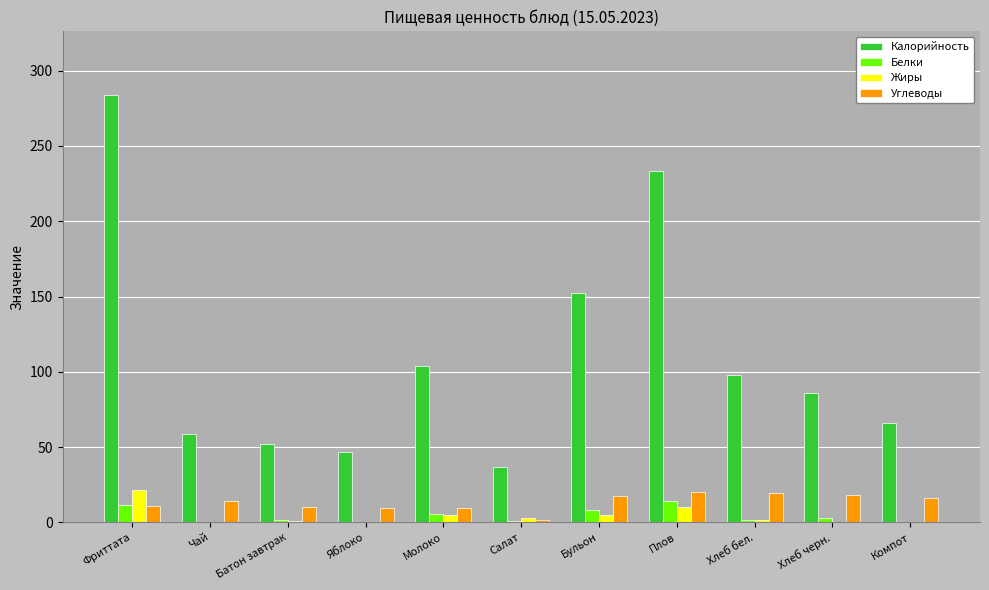

What is the sum of all Белки values?

46.9